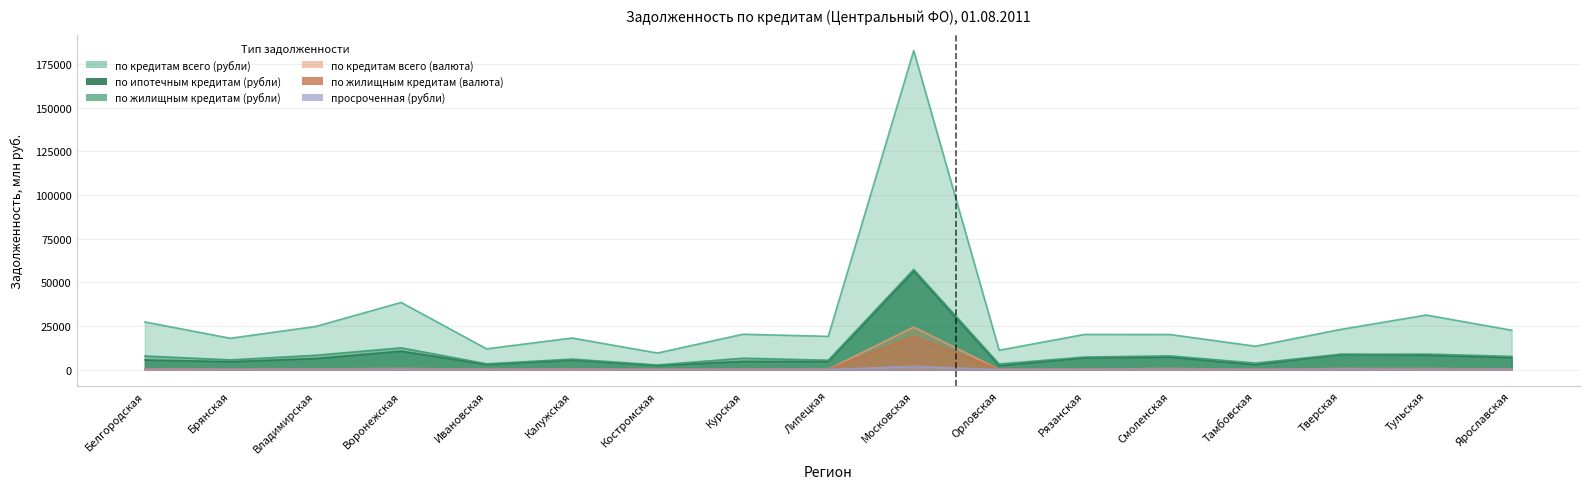

Rank the series by their maximum value, from lowest to highest.

просроченная (рубли), по жилищным кредитам (валюта), по кредитам всего (валюта), по ипотечным кредитам (рубли), по жилищным кредитам (рубли), по кредитам всего (рубли)